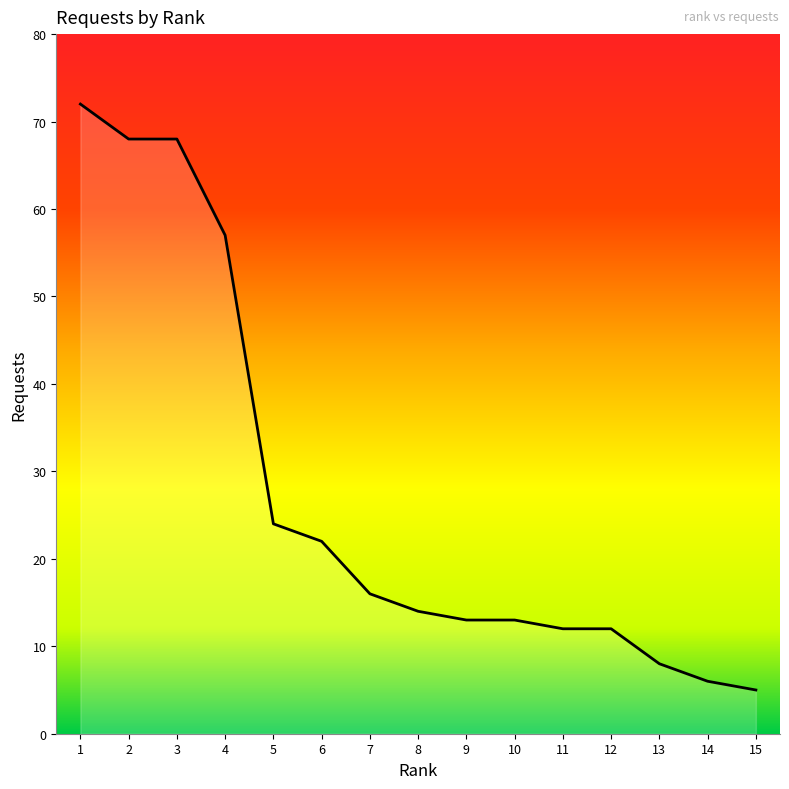

What is the maximum value shown in the chart?

72